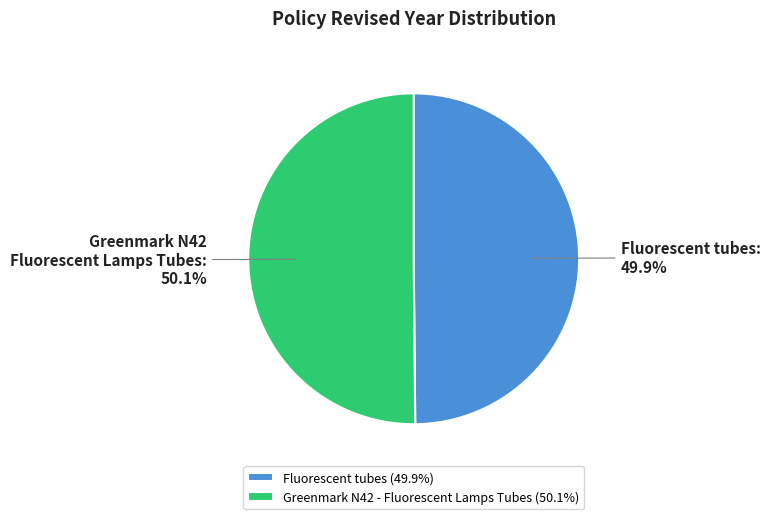

To the nearest percent, what is the combined percentage of Greenmark N42 - Fluorescent Lamps Tubes and Fluorescent tubes?

100%